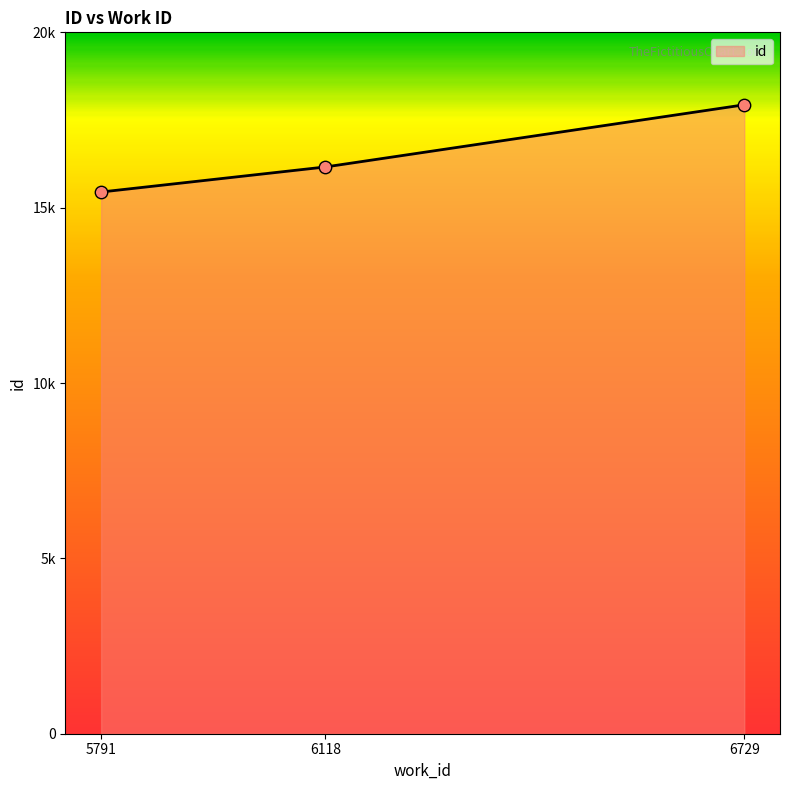

What is the change in value from 6118 to 6729?

+1773